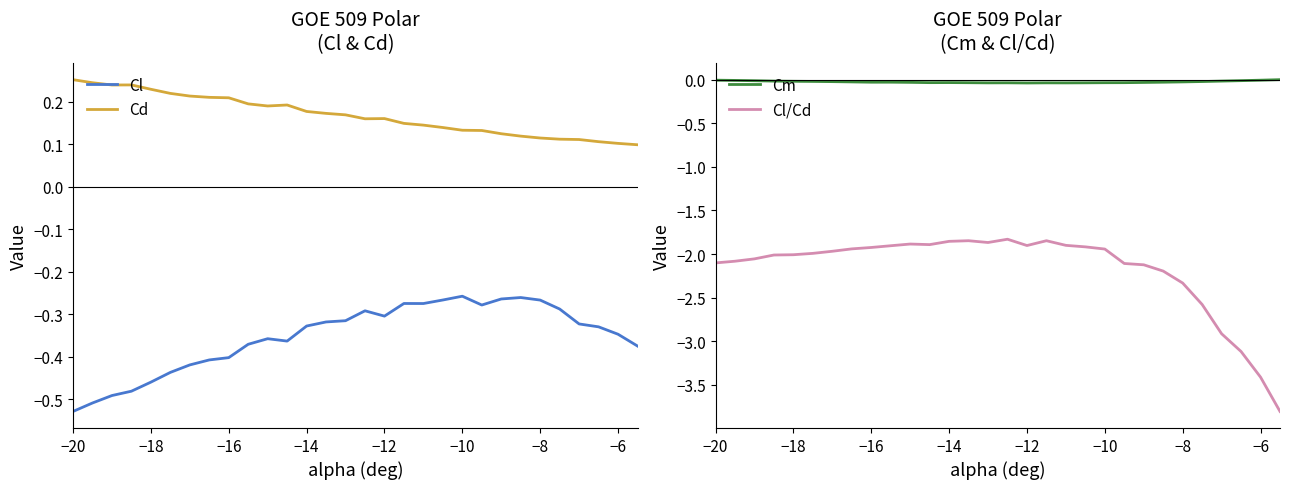

Which category has the lowest value in the Cl series?

−20